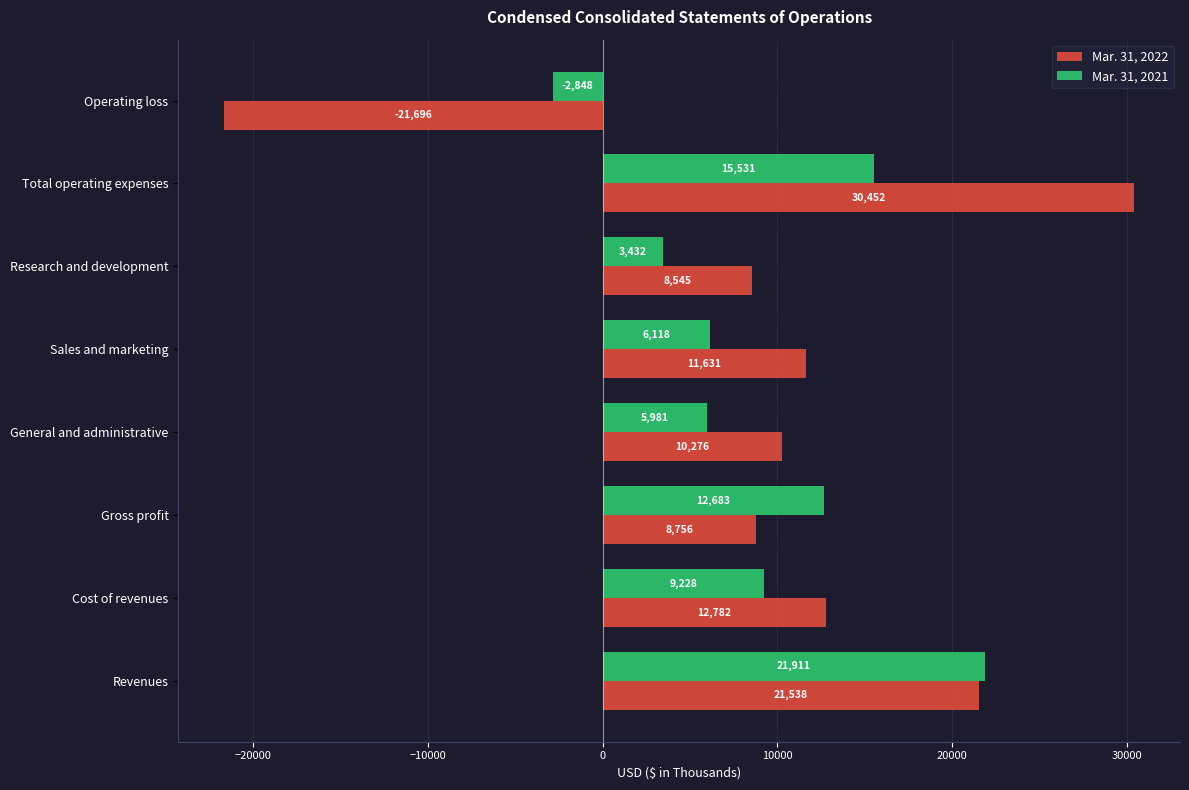

What is the difference between the maximum and second lowest values in the Mar. 31, 2021 series?

18479